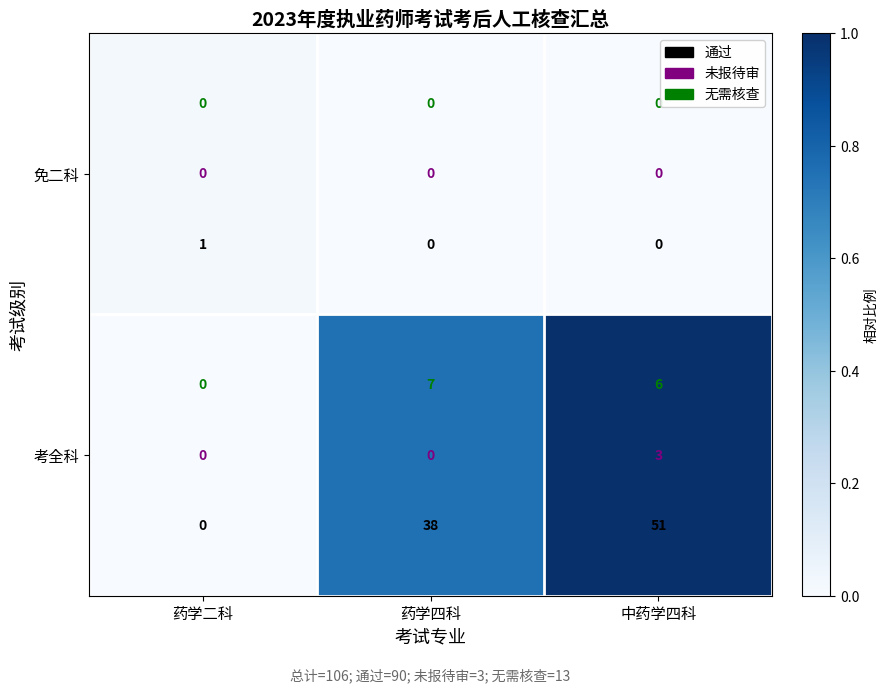

The 考全科 series shows 1.0 at 中药学四科. True or false?

True